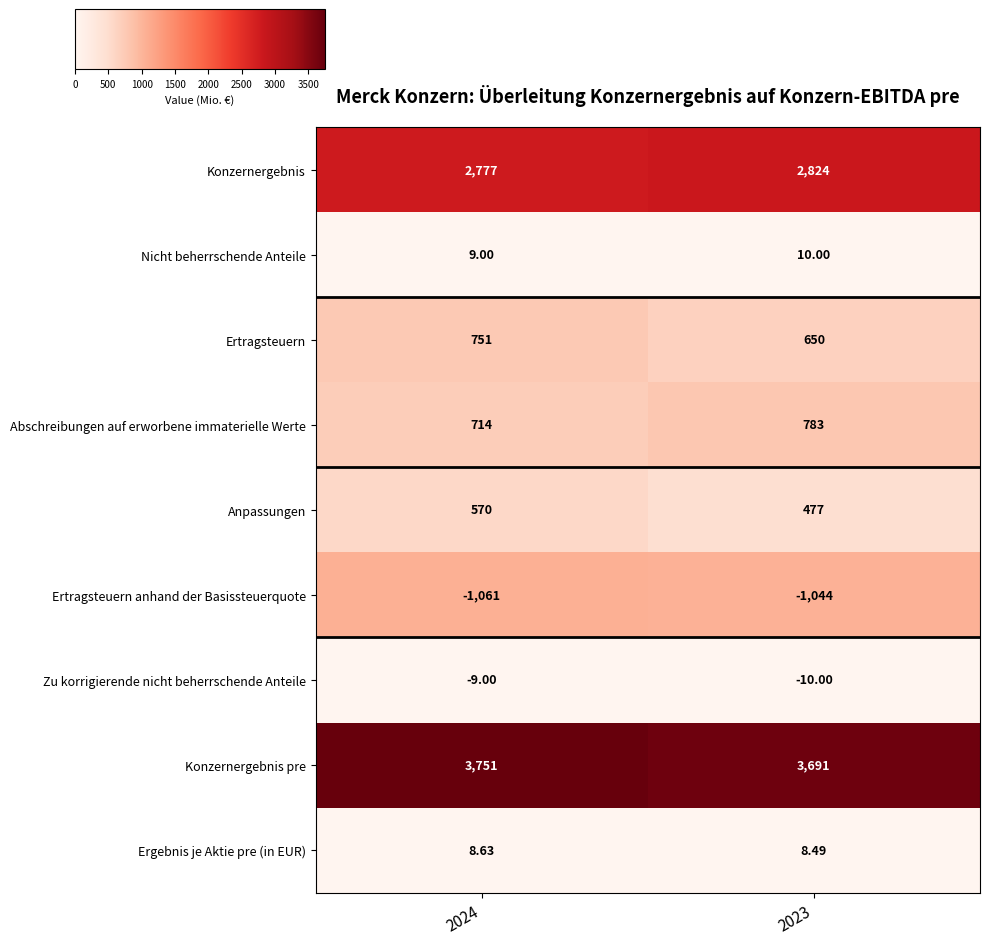

Between 2024 and 2023, which series saw the biggest shift?

Ertragsteuern